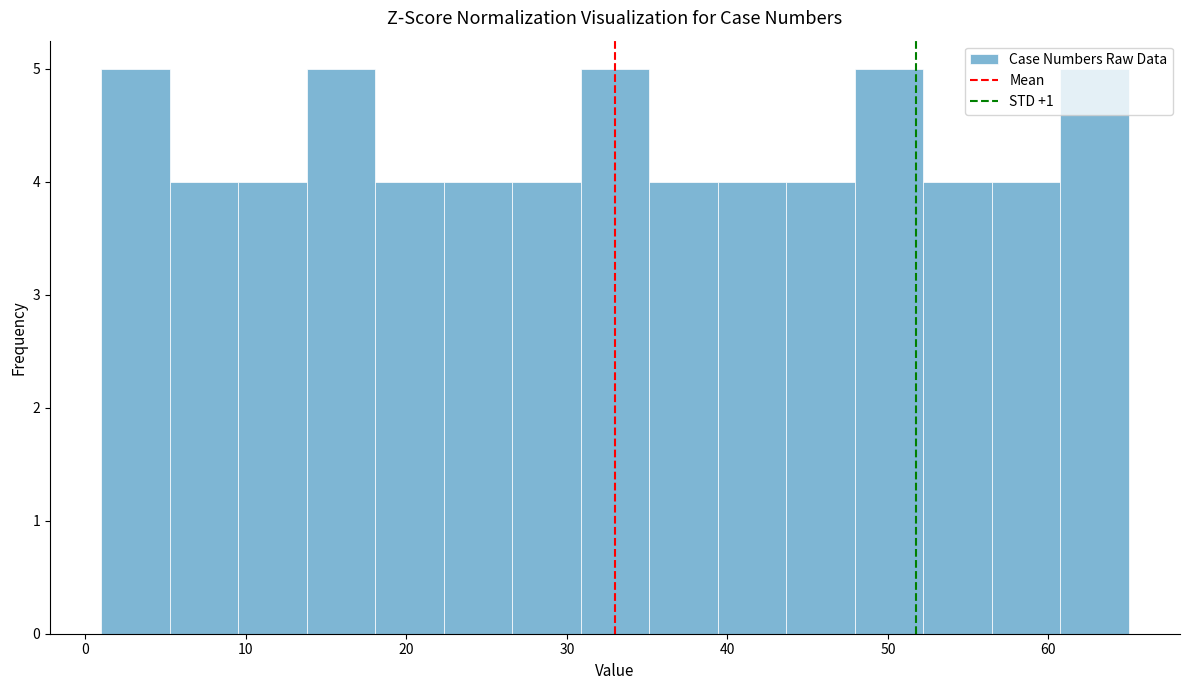

Reading left to right, transcribe this chart: for each bar, give the range it covers on the x-axis and its height. Neither the bar edges nor the heights are printed on the chart, so give them approximately, as read against the axes.

1 to 5: 5
5 to 10: 4
10 to 14: 4
14 to 18: 5
18 to 22: 4
22 to 27: 4
27 to 31: 4
31 to 35: 5
35 to 39: 4
39 to 44: 4
44 to 48: 4
48 to 52: 5
52 to 56: 4
56 to 61: 4
61 to 65: 5